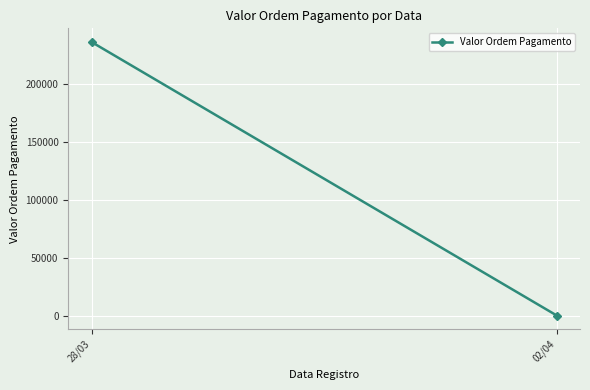

True or false: the data shows 1017.5 at 02/04.

False